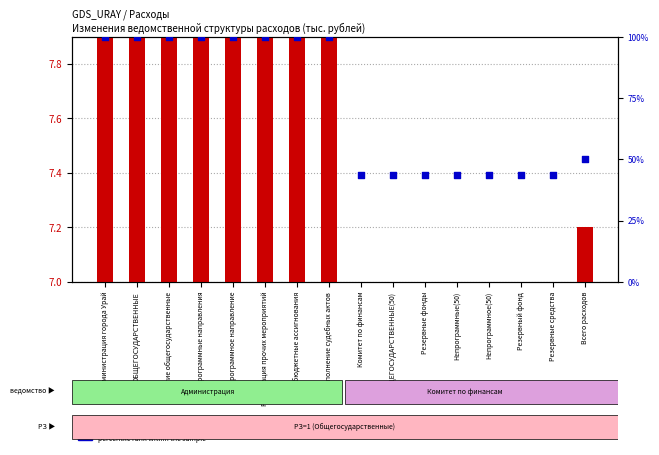

At how many categories does at least one series exceed 24?

16